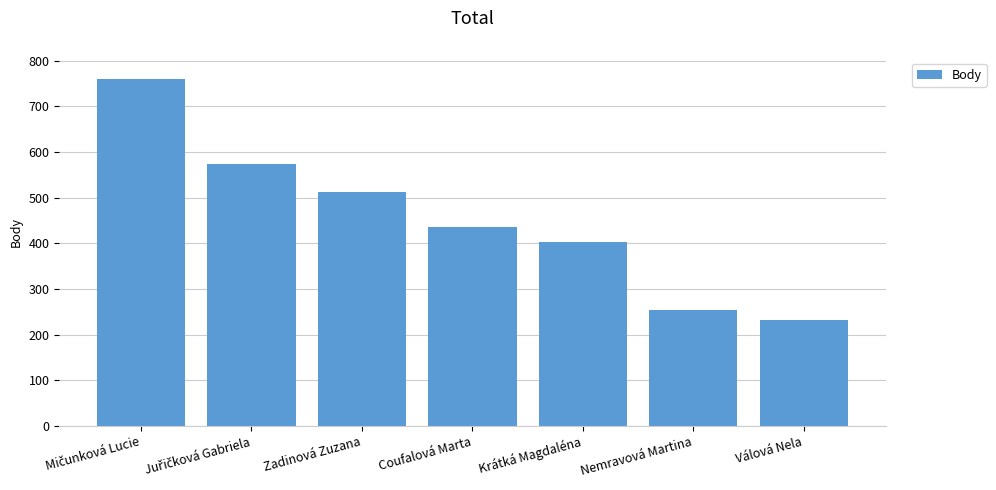

What is the value of the 3rd bar from the left?

513